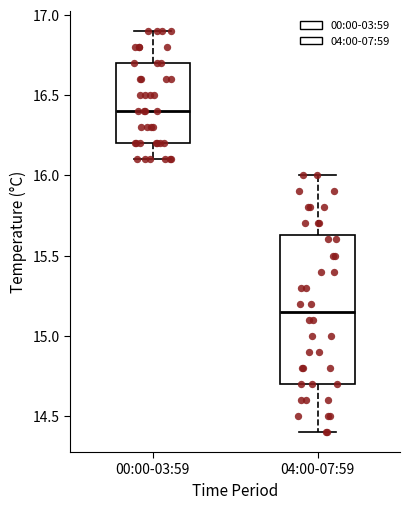

Reading left to right, read every box against the y-axis: the position of its median line, the range the box covers, and the ends of its whiskers. The values are not printed on the chart, so give them approximately, as read against the axis.

00:00-03:59: median 16.40, box 16.20 to 16.70, whiskers 16.10 to 16.90
04:00-07:59: median 15.15, box 14.70 to 15.65, whiskers 14.40 to 16.00